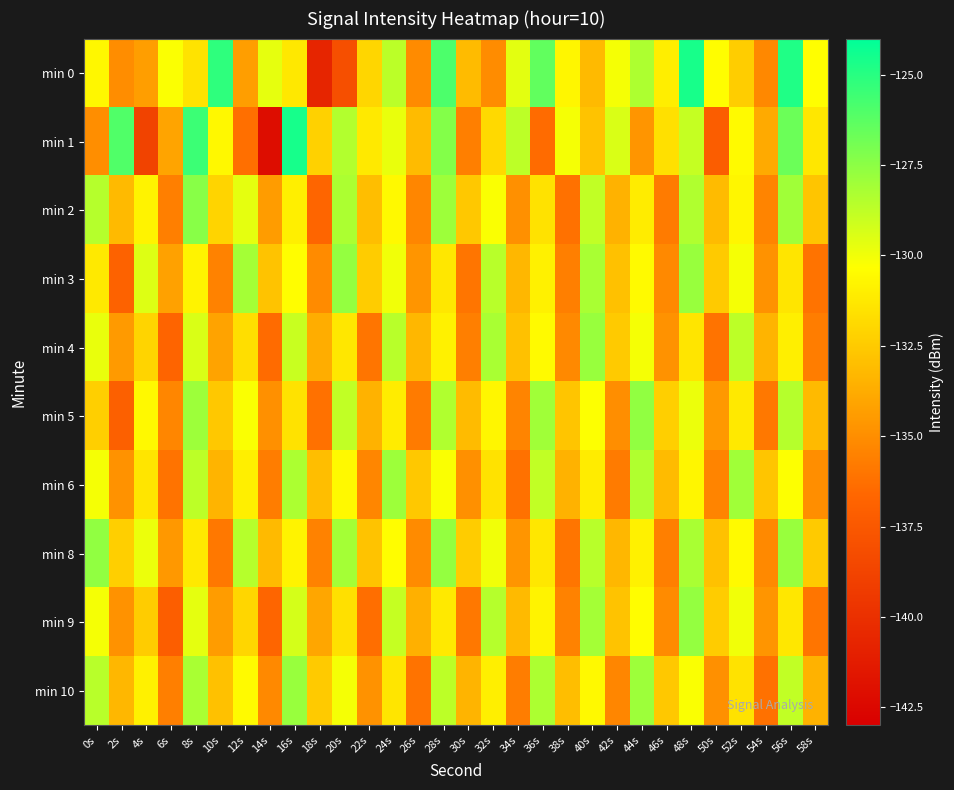

Which has a higher value, 44s or 2s?

44s